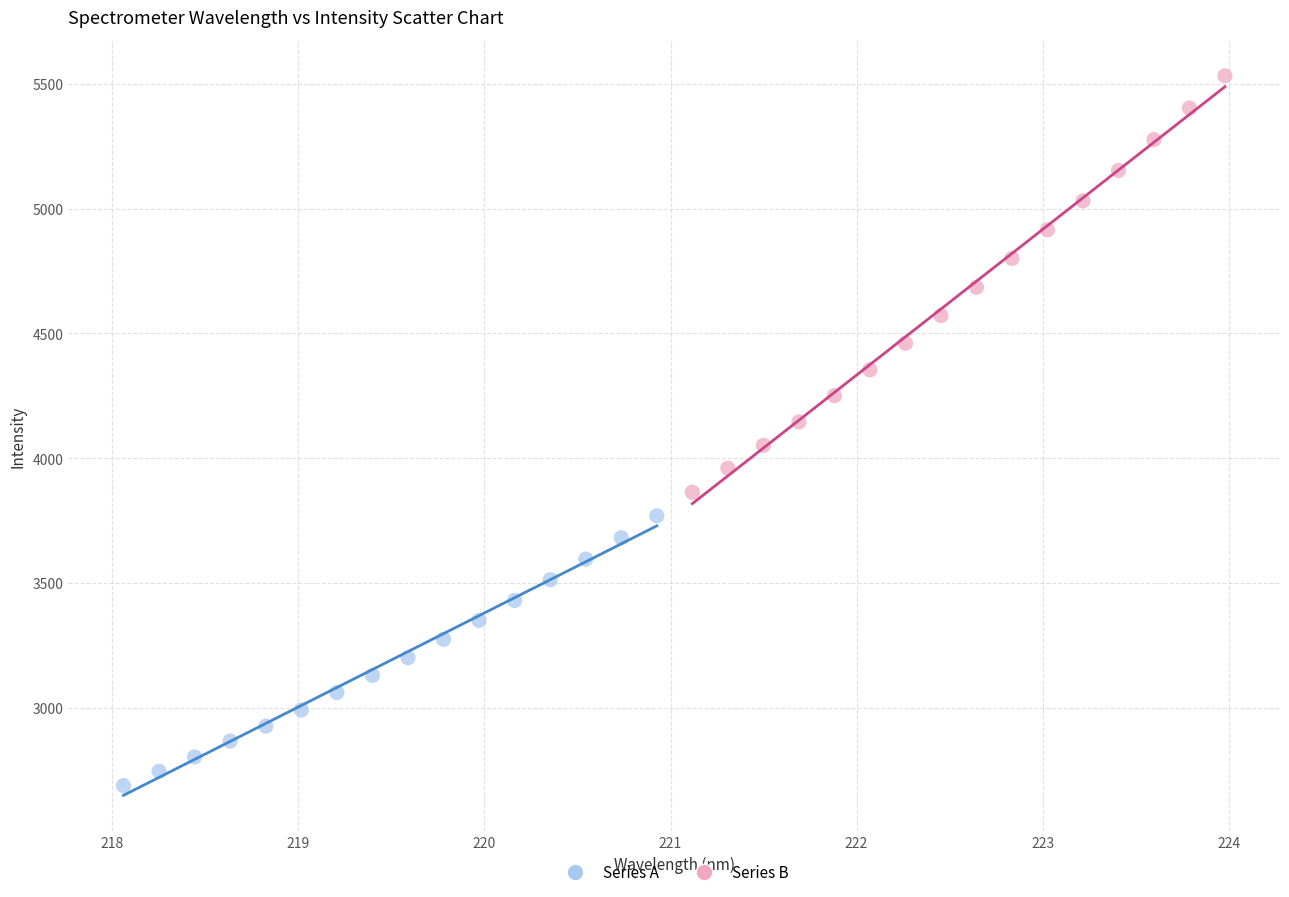

Which series contains the highest Y value?

Series B